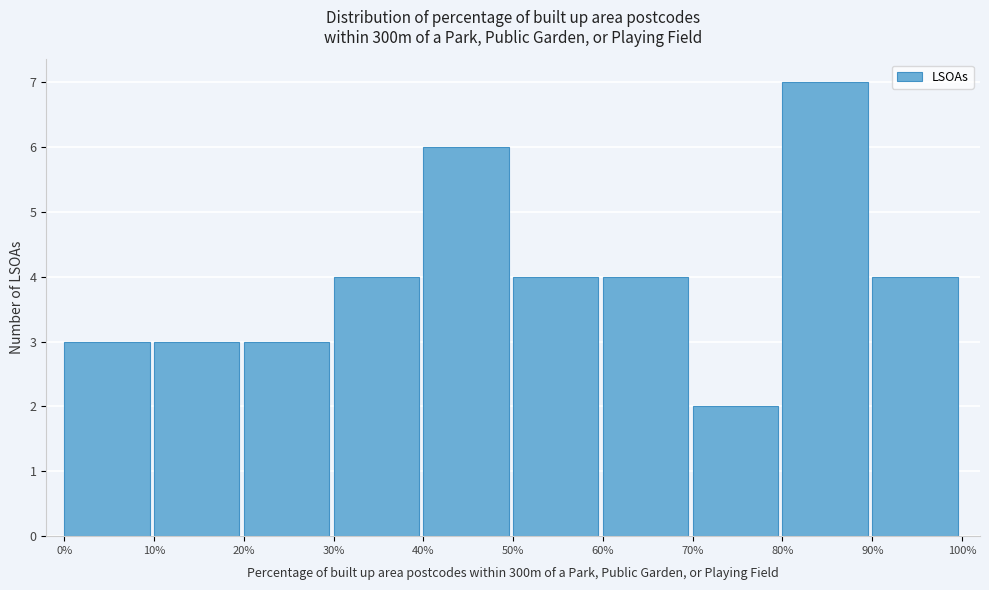

What is the height of the bar covering 70% to 80% on the x-axis? The values are not printed on the chart, so give them approximately, as read against the axis.

2